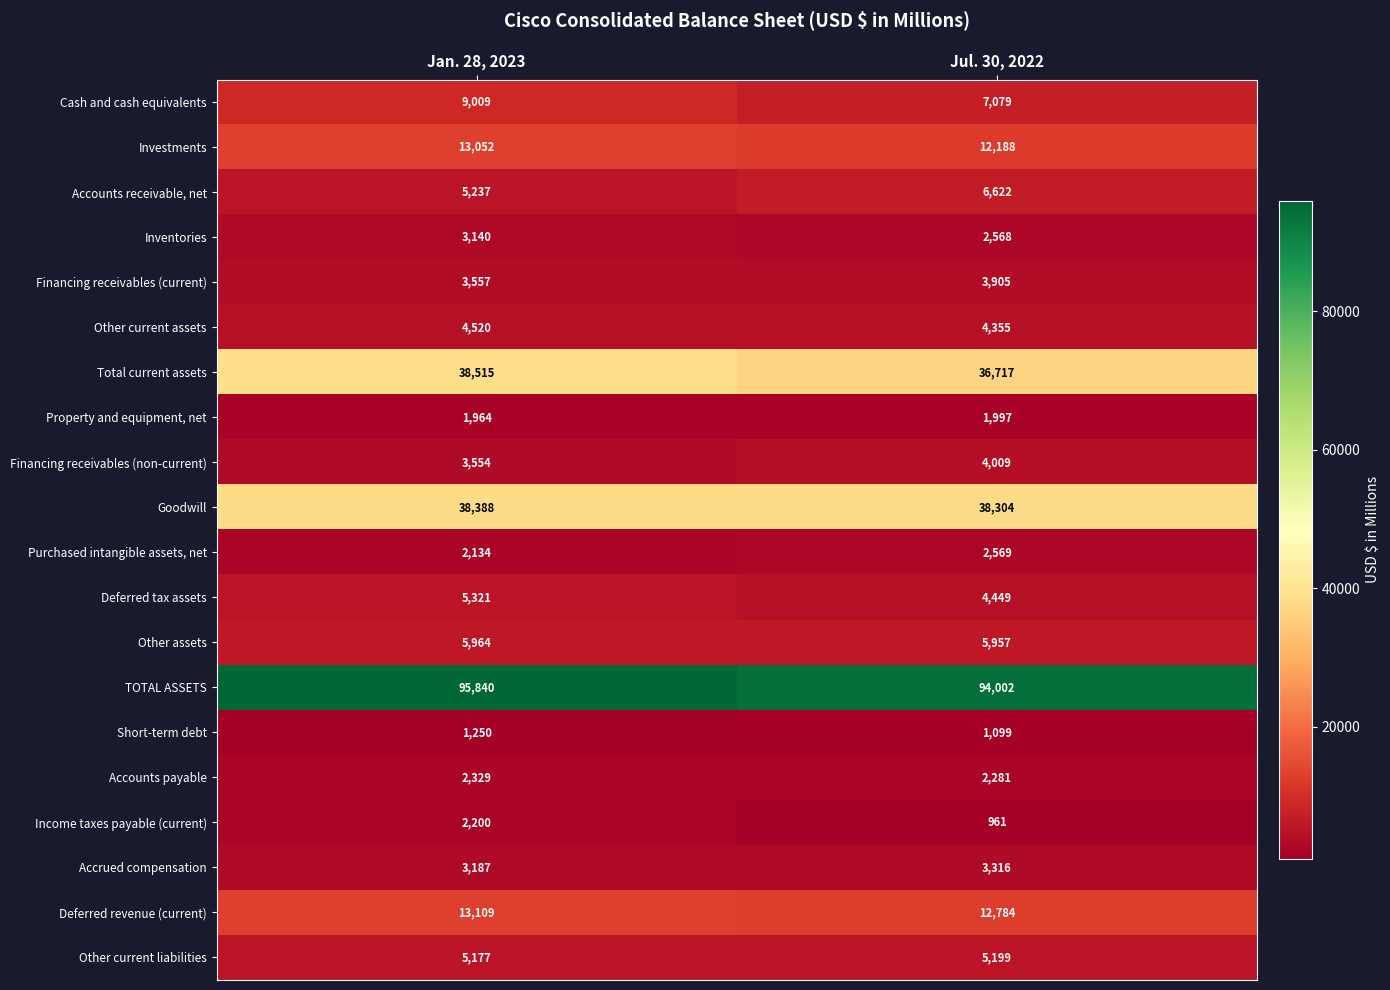

What is the minimum value for Property and equipment, net?

1964